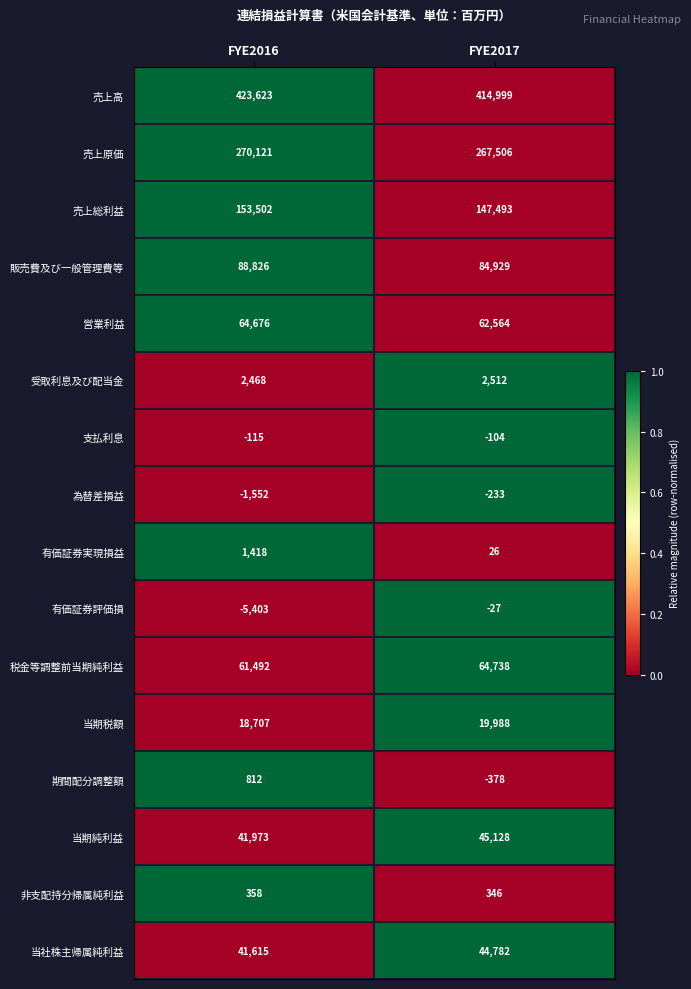

Is the value of 営業利益 at FYE2016 greater than the value of 有価証券評価損 at FYE2016?

Yes